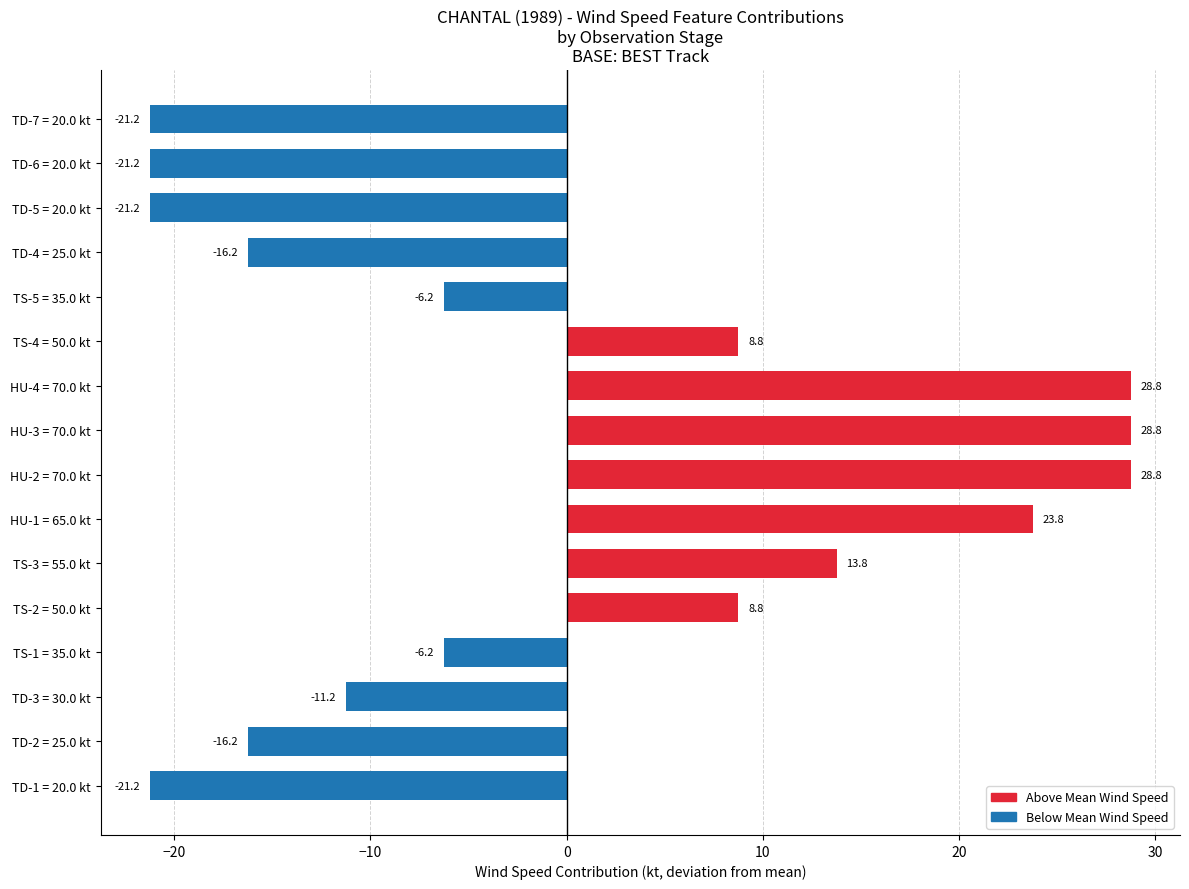

Count the number of categories in the chart.

16